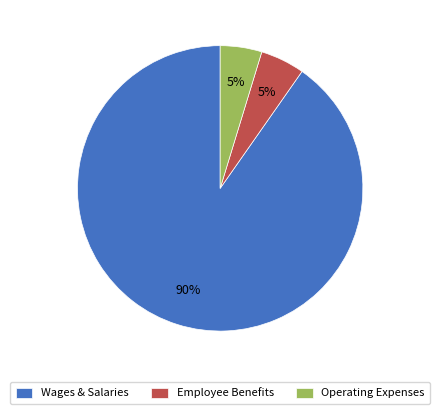

Combined, do Operating Expenses and Wages & Salaries account for over 50%?

Yes